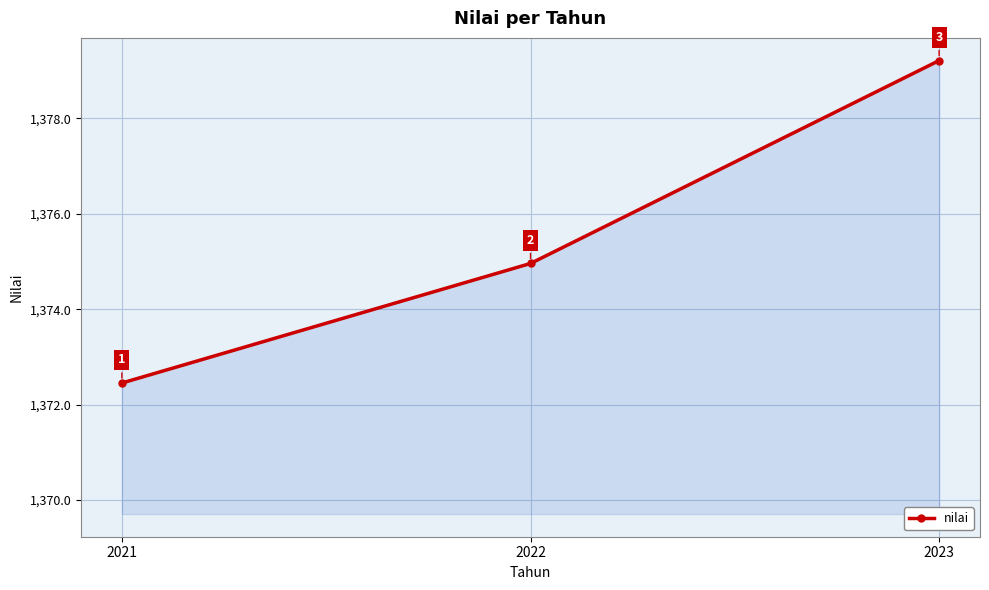

Is it true that the value at 2023 is 2323.7?

False